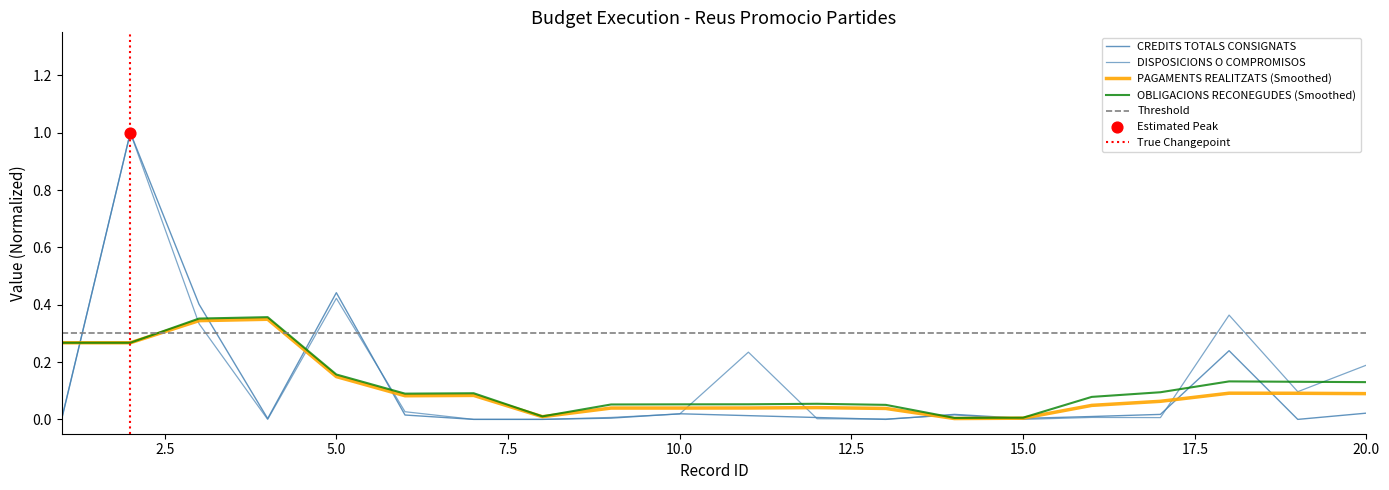

Which series has the largest total across all categories?

DISPOSICIONS O COMPROMISOS